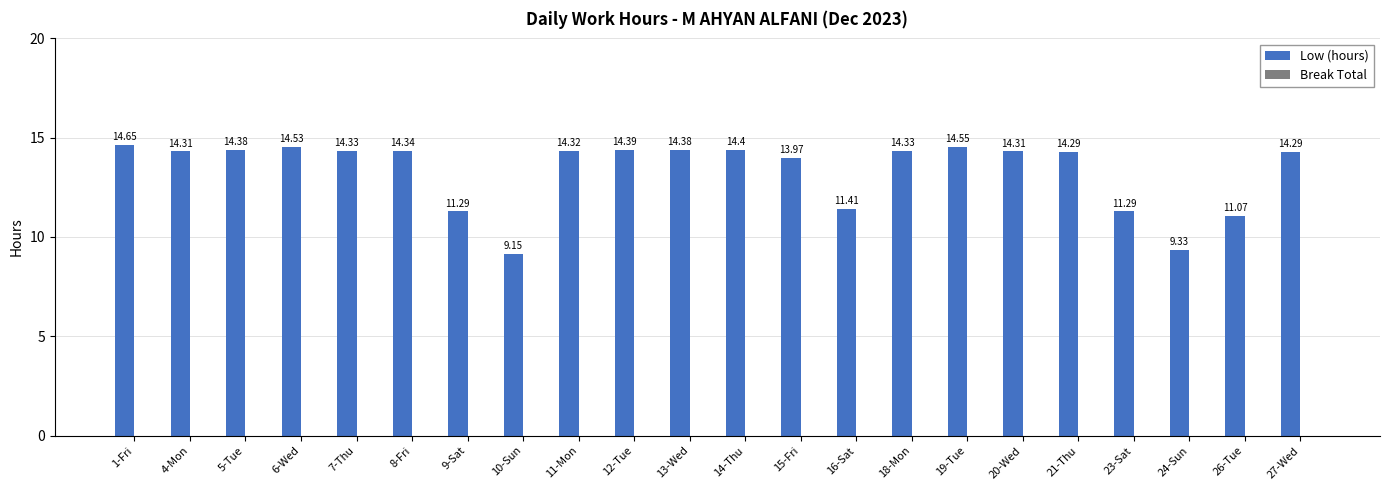

Which has a higher value, 8-Fri or 23-Sat?

8-Fri